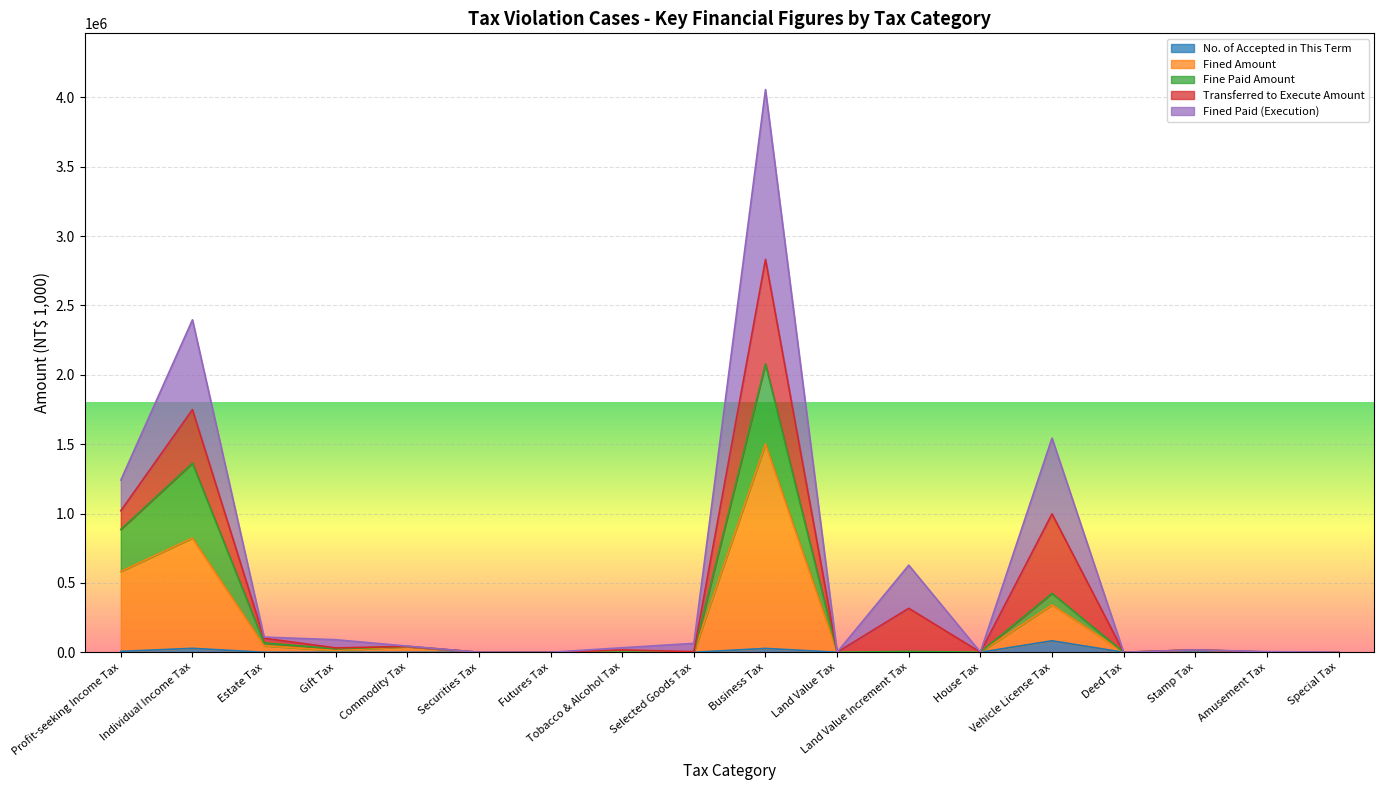

At which category is the sum across all series the highest?

Business Tax